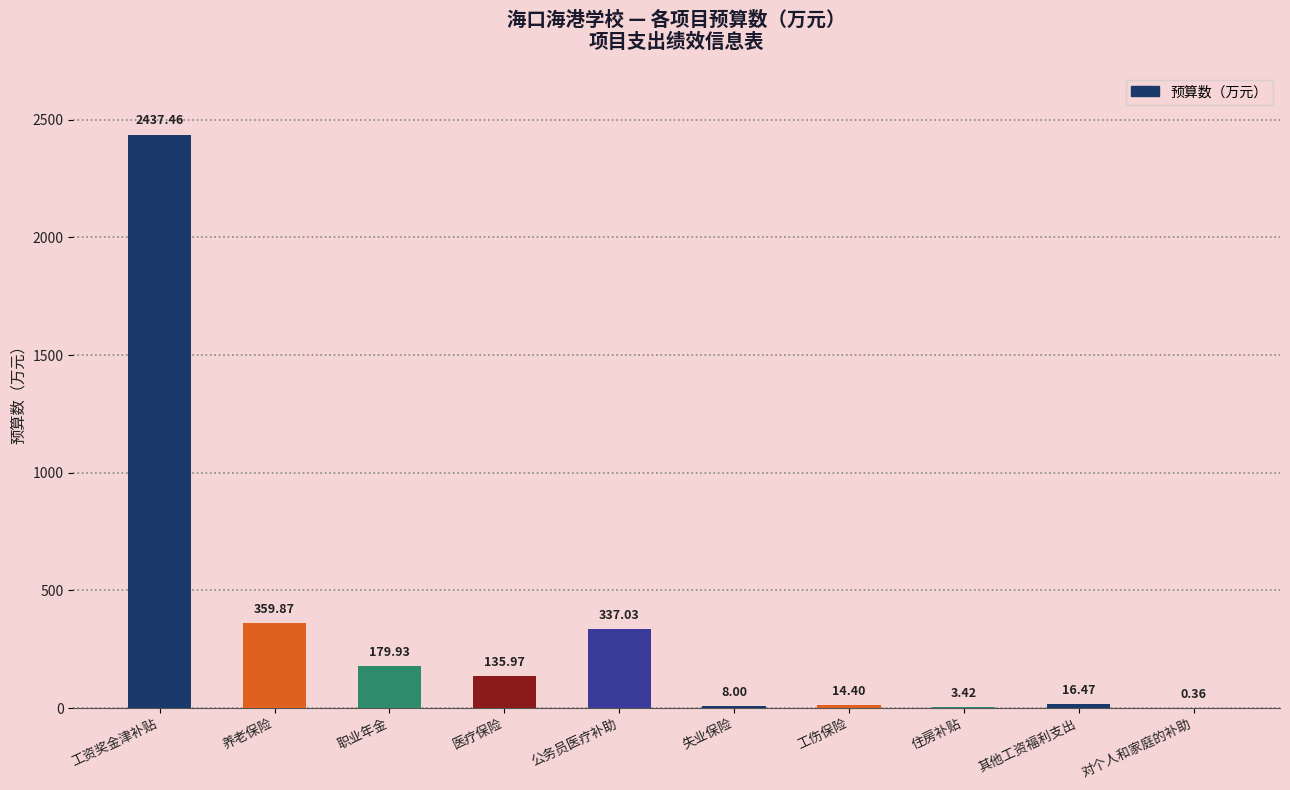

At which category does the chart reach its peak across all series?

工资奖金津补贴